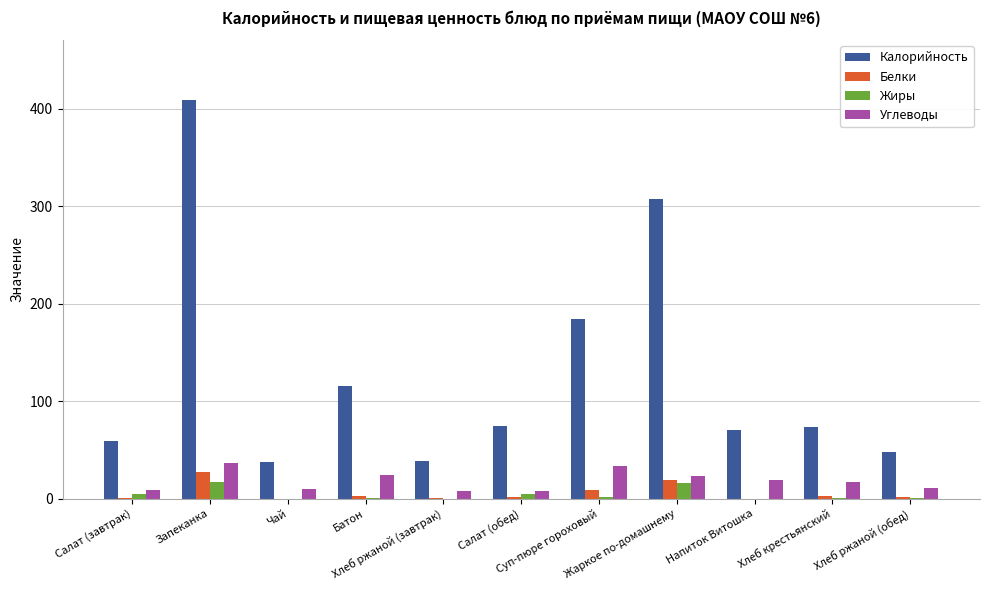

Is the value of Калорийность at Жаркое по-домашнему greater than the value of Жиры at Хлеб крестьянский?

Yes